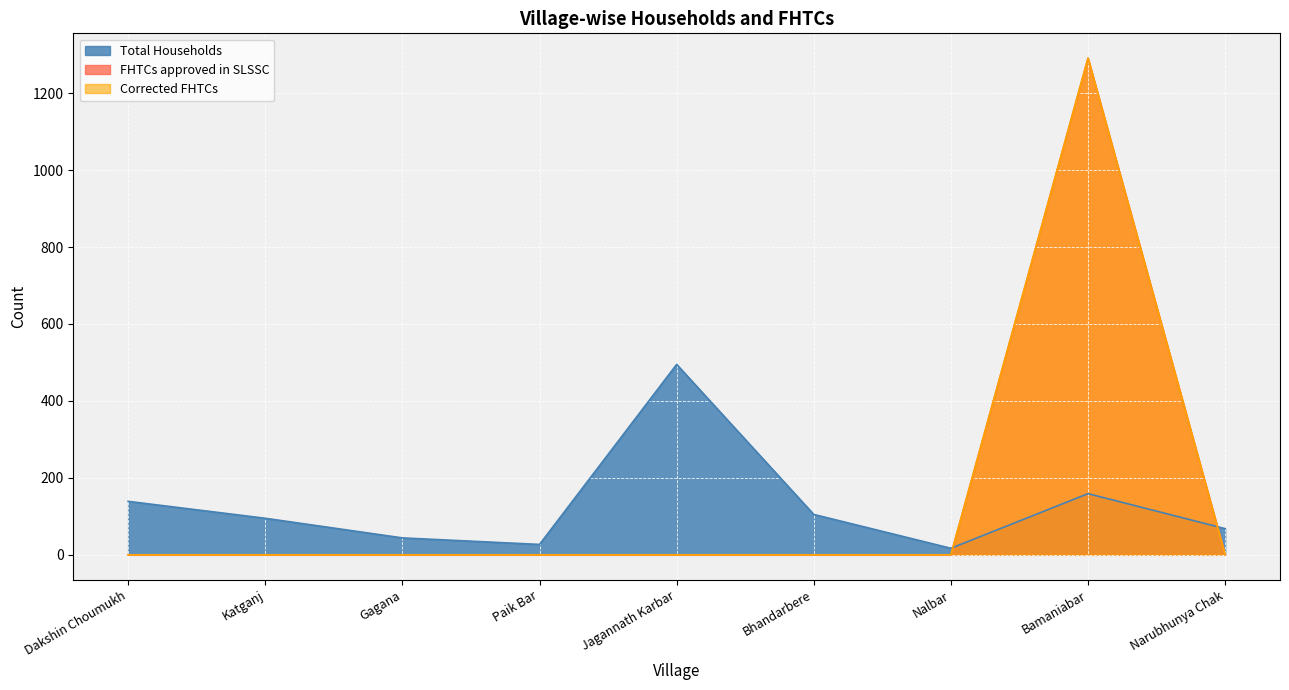

True or false: Corrected FHTCs and FHTCs approved in SLSSC cross at least once.

False